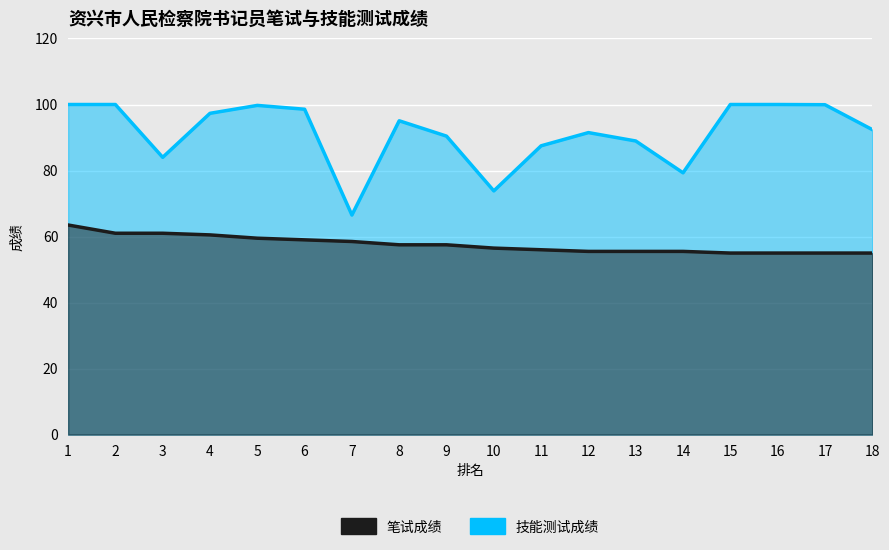

What is the total value across all series at 10?

130.3